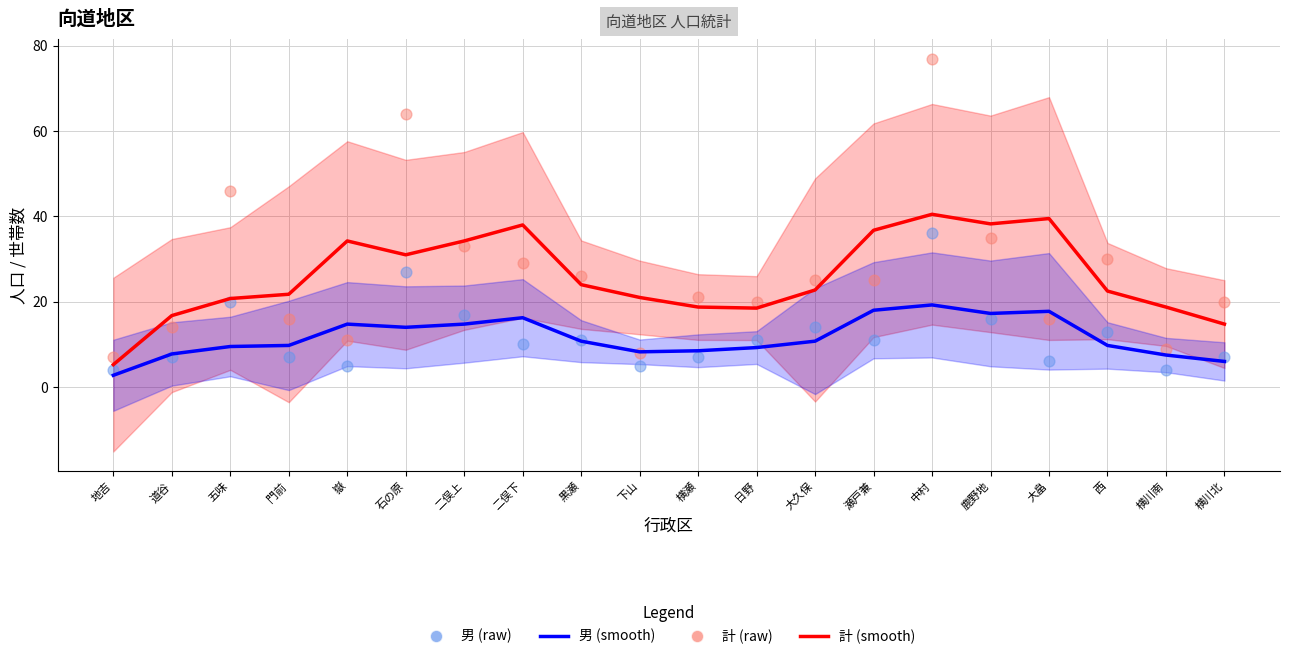

Which series has the largest total across all categories?

計 (raw)